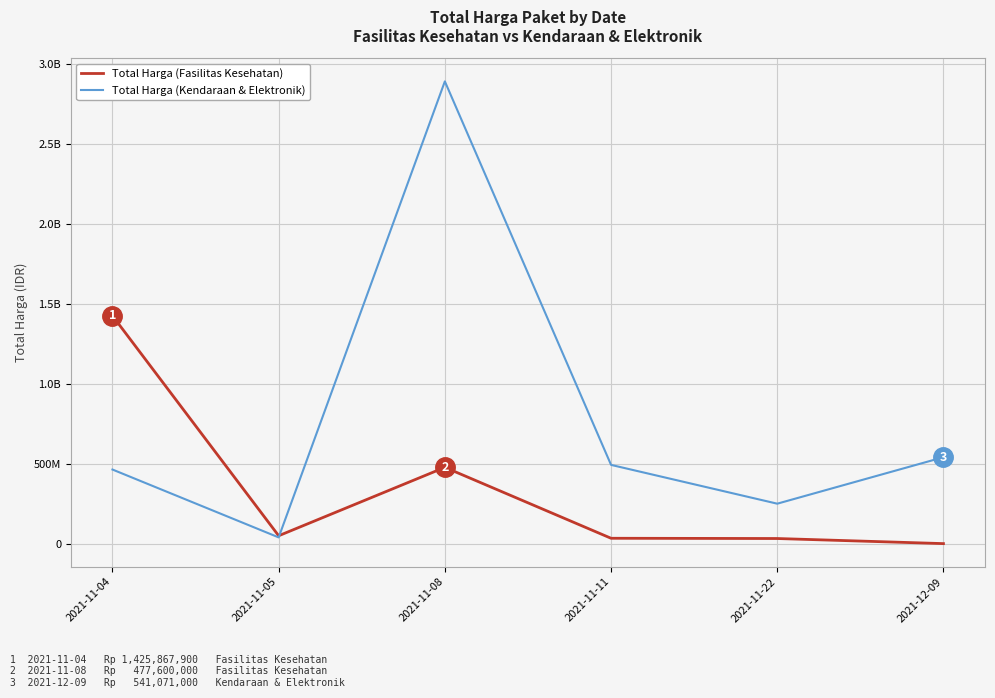

The Total Harga (Fasilitas Kesehatan) series shows 835721120 at 2021-11-08. True or false?

False